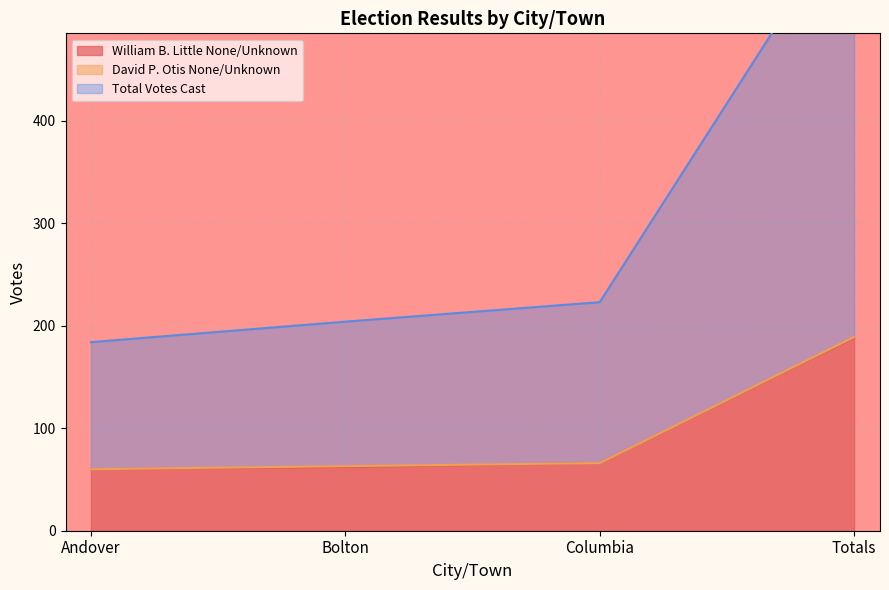

True or false: Total Votes Cast has more than 0 points higher than both neighbors.

False